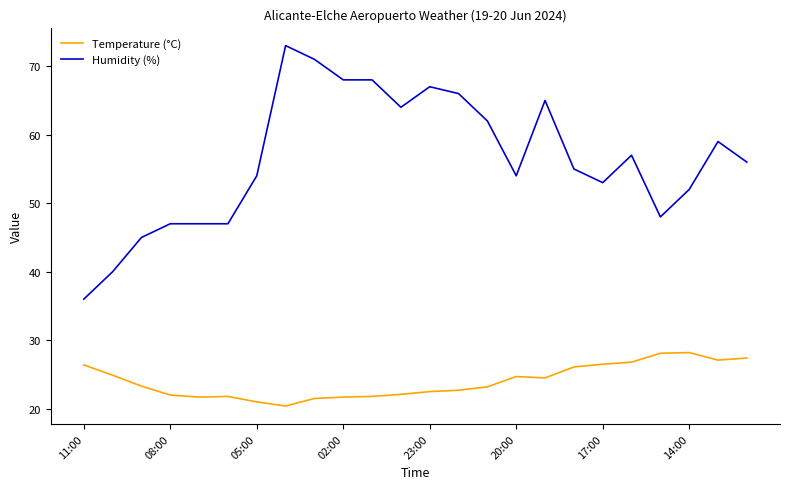

What is the greatest value displayed?

73.0